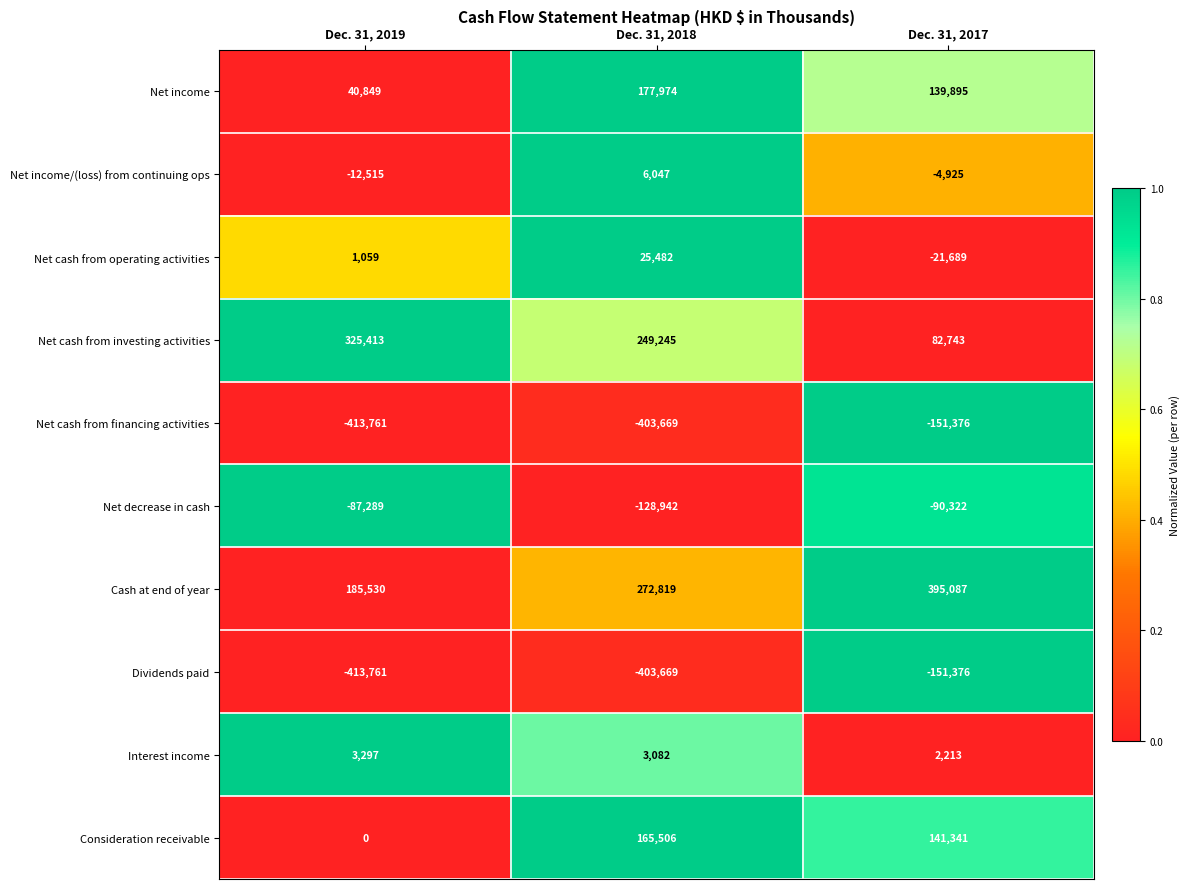

Is it true that Net cash from operating activities equals 1059 at Dec. 31, 2019?

True